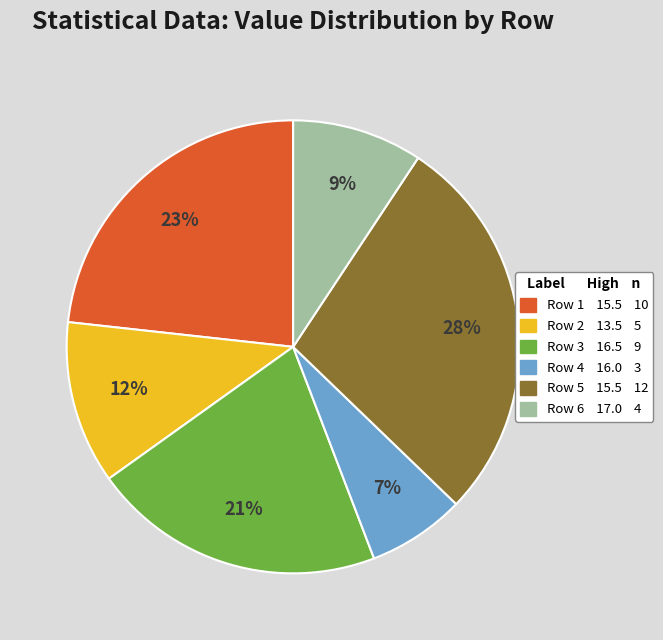

Does any single category account for the majority?

No